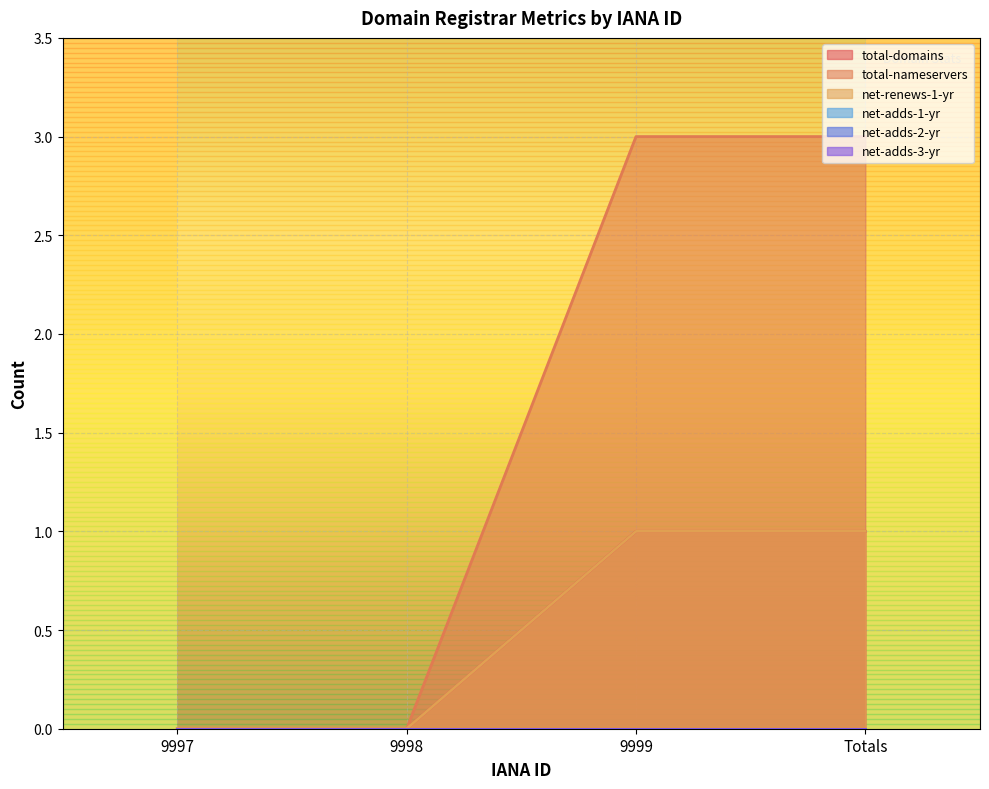

How many positive values does the total-domains series have?

2